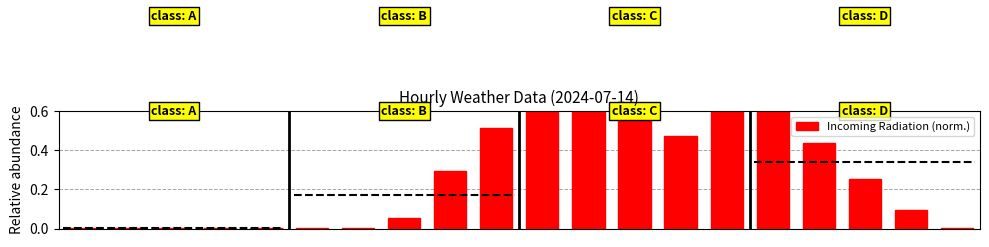

Is it true that the value at 12 is 0.8?

True